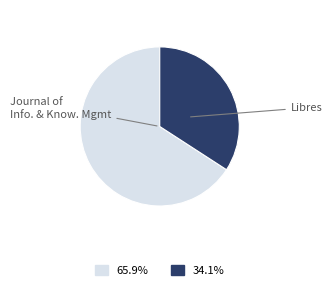

Does any single category account for the majority?

Yes